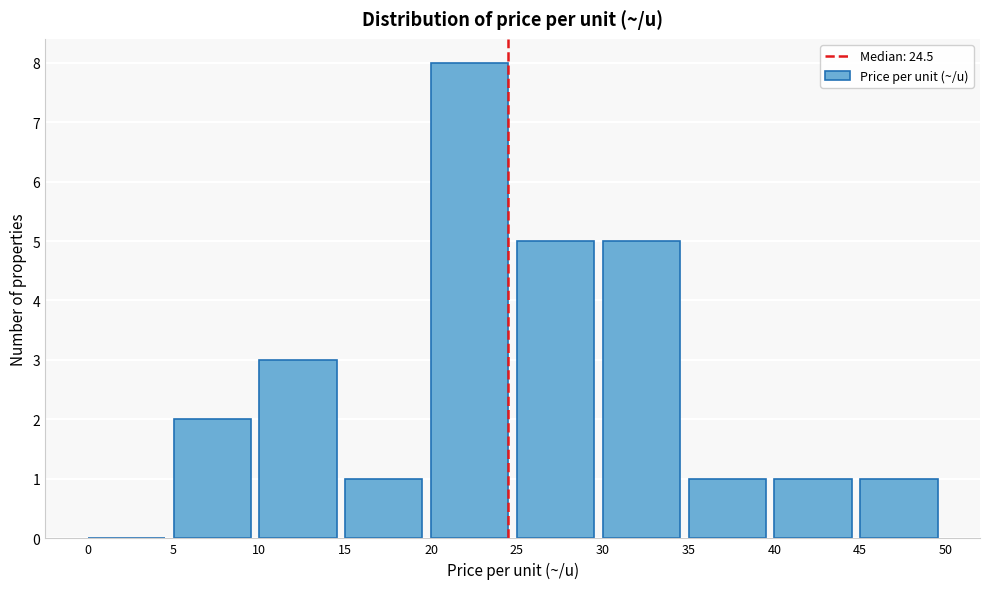

Reading left to right, list every bar in this chart as the range it spans on the x-axis followed by its height. The values are not printed on the chart, so give them approximately, as read against the axis.

0 to 5: 0
5 to 10: 2
10 to 15: 3
15 to 20: 1
20 to 25: 8
25 to 30: 5
30 to 35: 5
35 to 40: 1
40 to 45: 1
45 to 50: 1